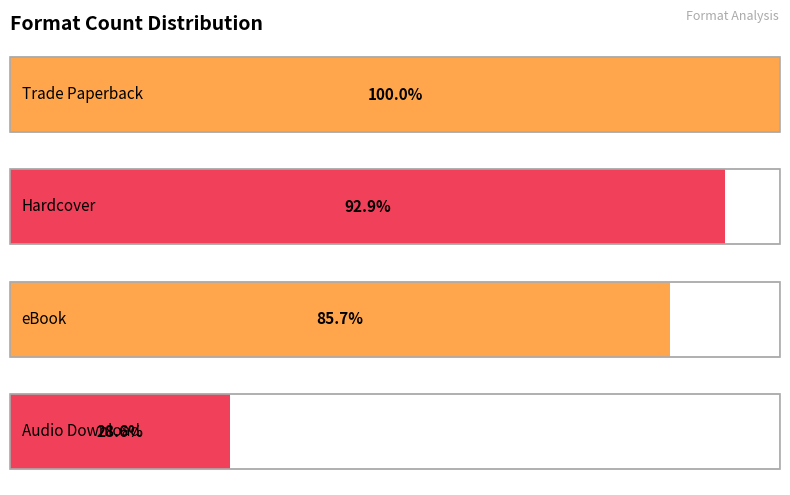

List the labels in order of value, largest first.

Trade Paperback, Hardcover, eBook, Audio Download